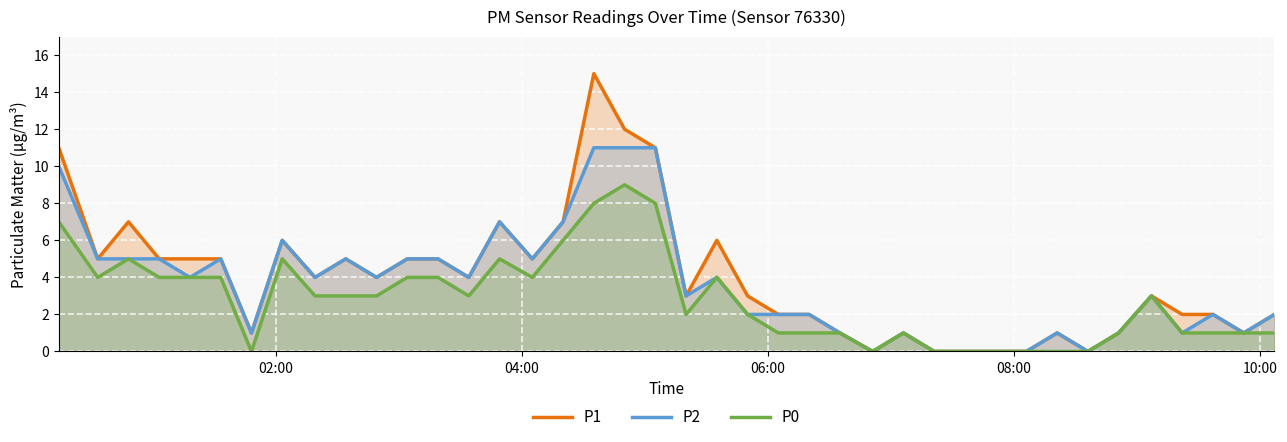

How many series are shown in this chart?

3